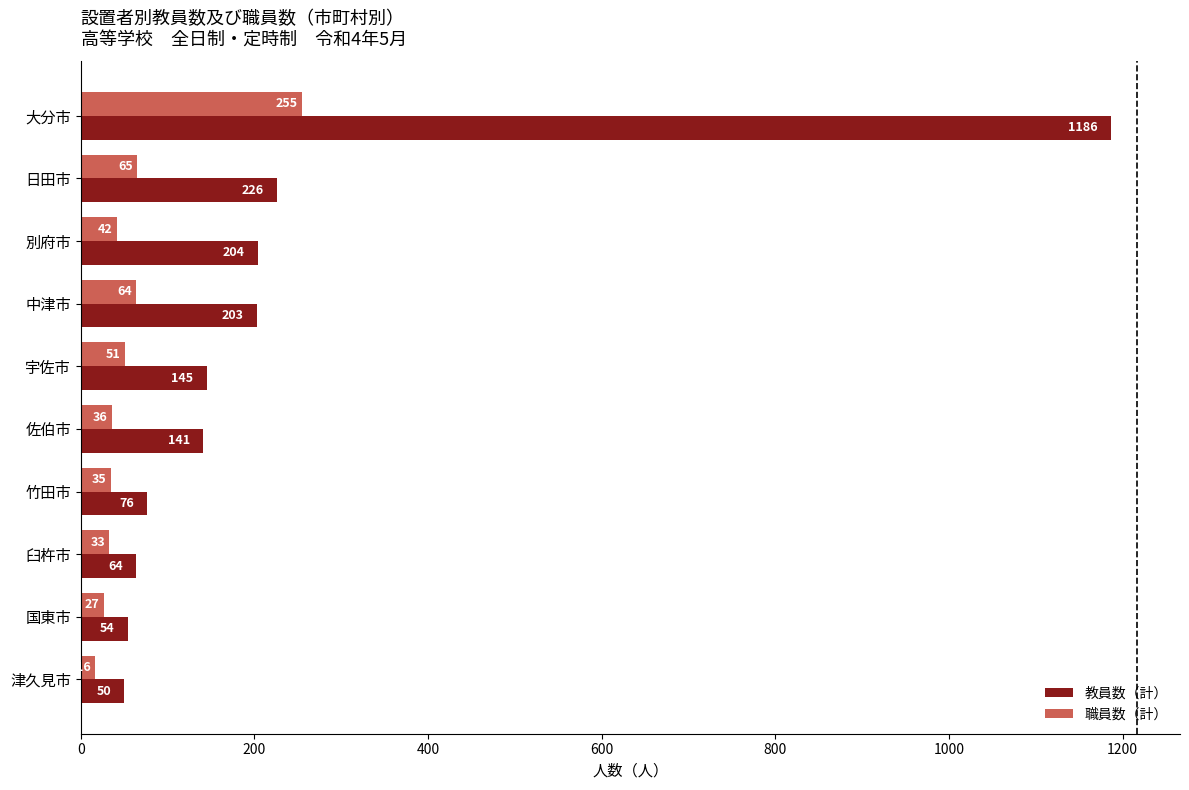

The 教員数（計） series shows 1186 at 大分市. True or false?

True